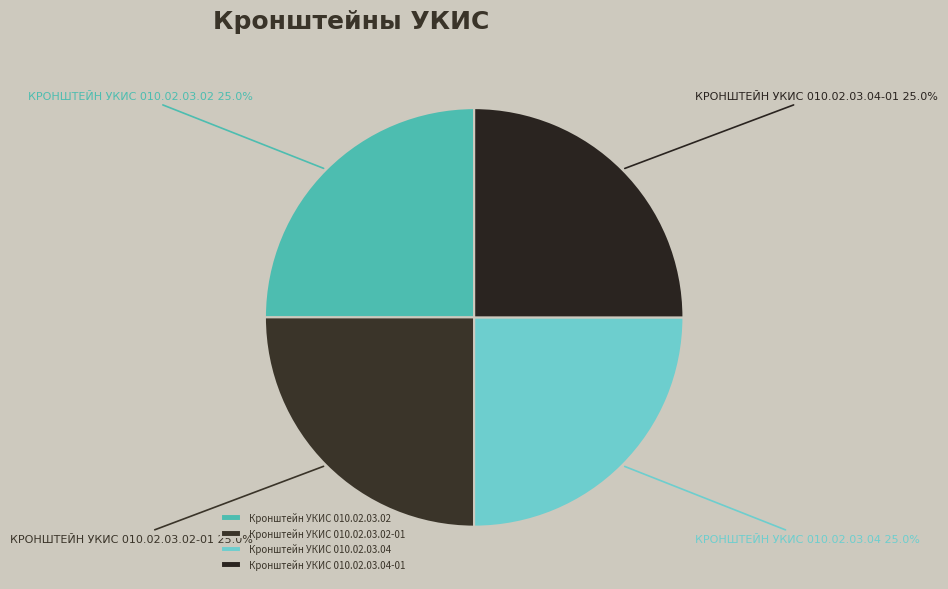

To the nearest percent, what is the average slice percentage?

25%